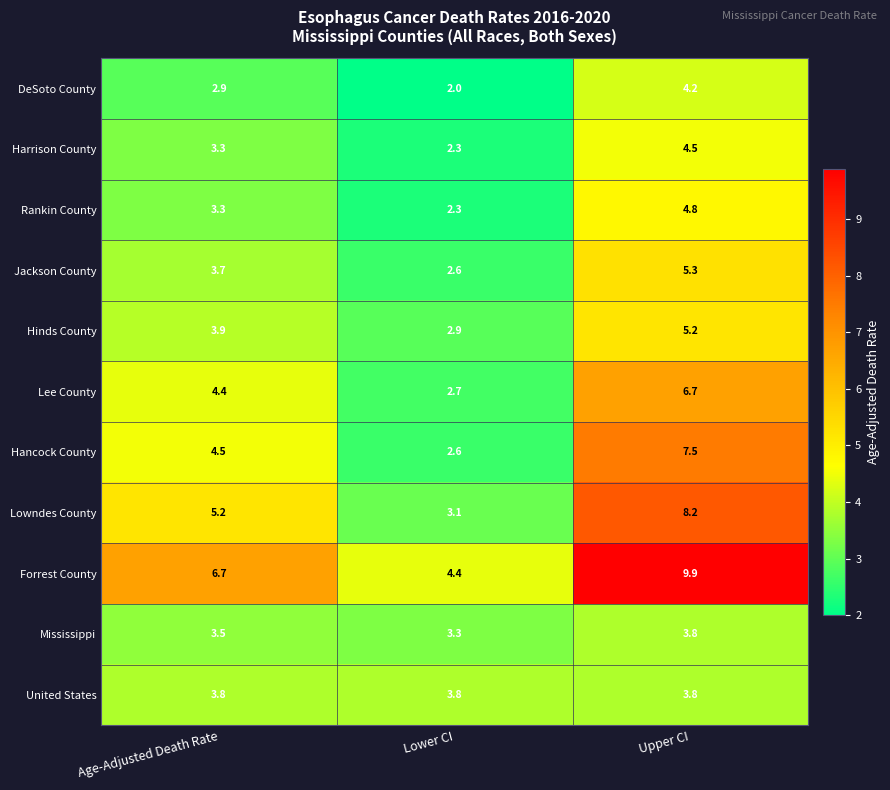

The value of Harrison County at Upper CI is 4.5. True or false?

True